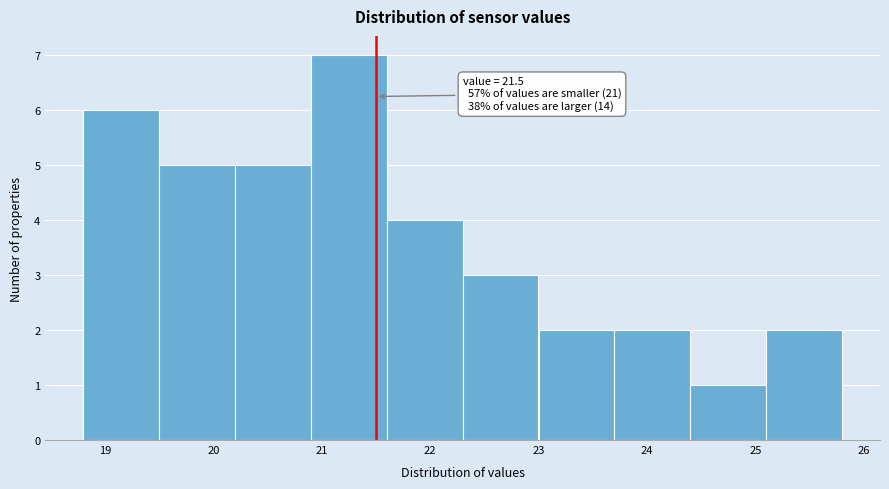

Which range on the x-axis has the tallest bar?

20.9 to 21.6